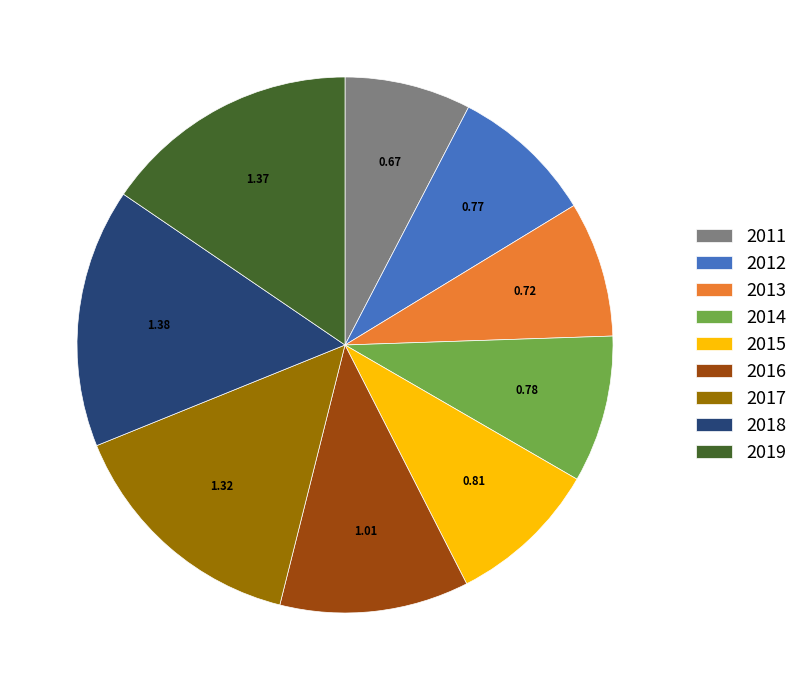

Is there a majority slice in this chart?

No